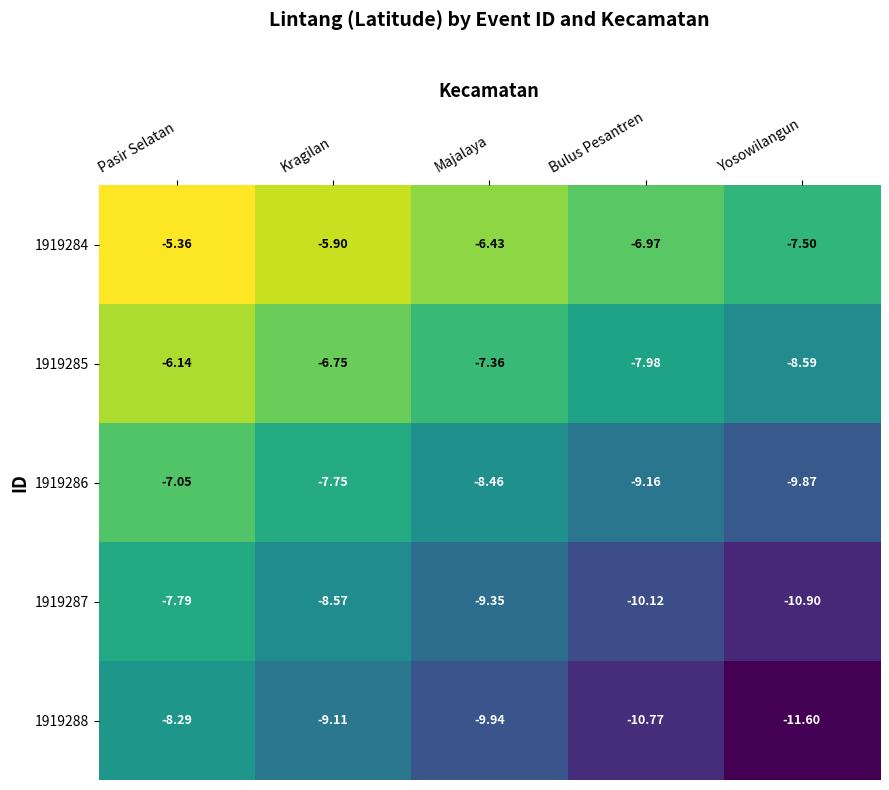

Is the value of 1919287 at Kragilan greater than the value of 1919285 at Pasir Selatan?

No